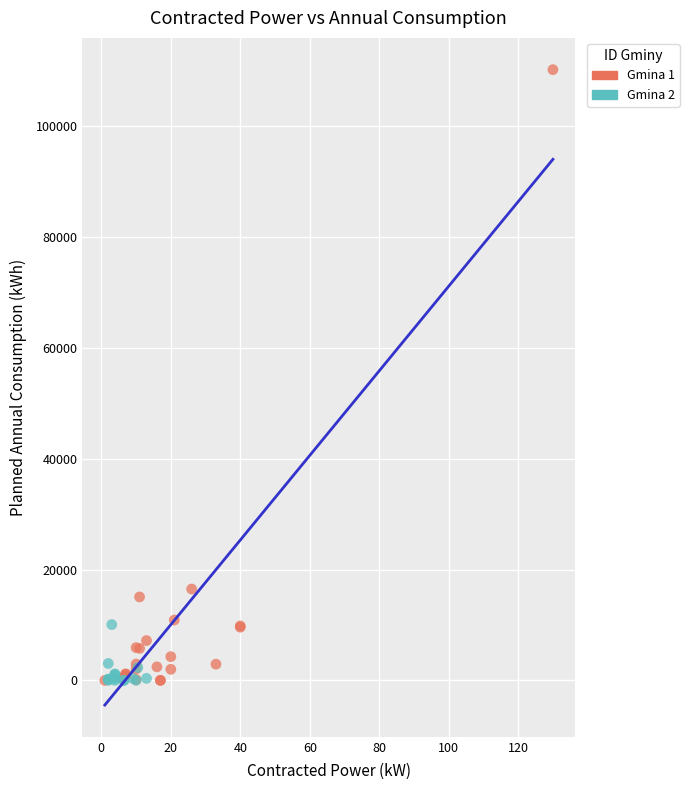

Which series contains the highest Y value?

Gmina 1